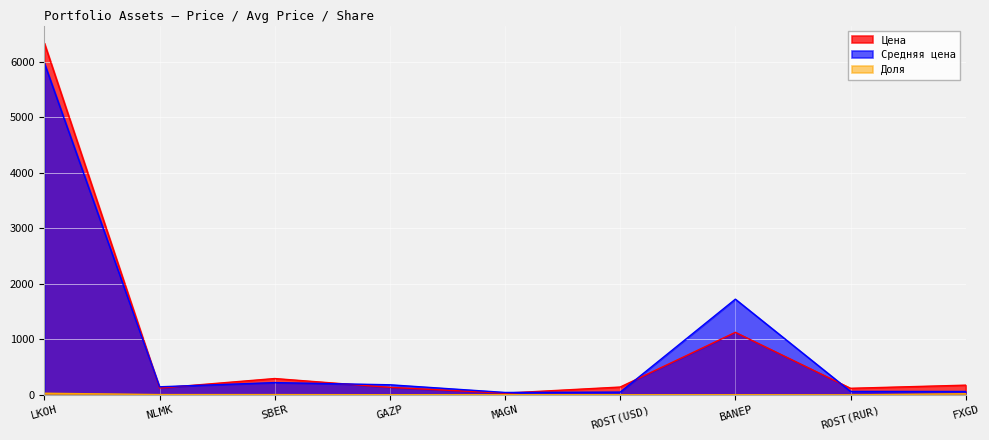

What is the value of the Средняя цена point at the 7th from the left?

1725.0